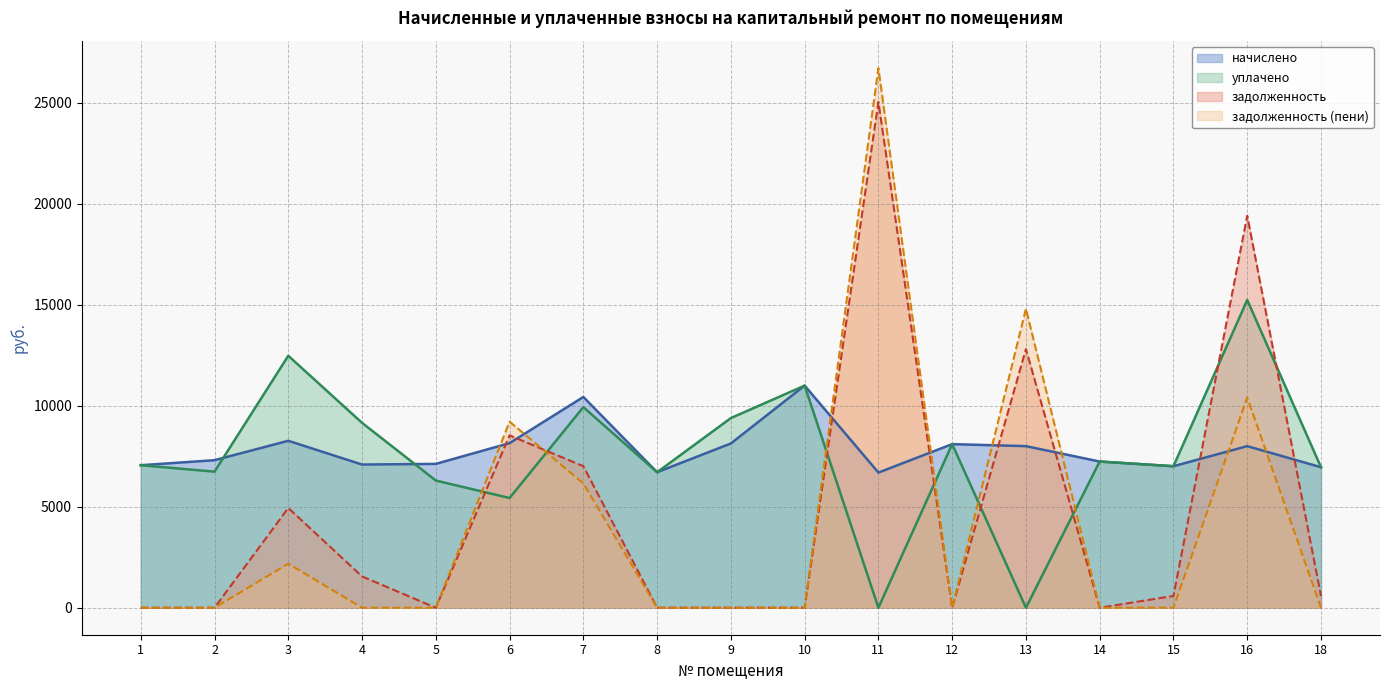

How many lines are shown in the chart?

4